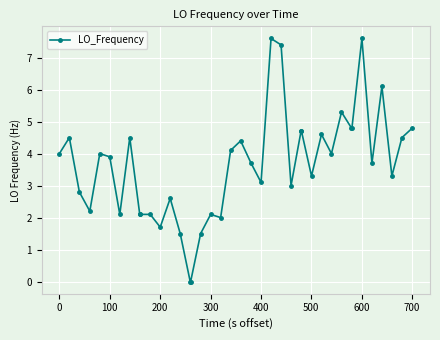

What is the difference between the maximum and minimum values?

7.6